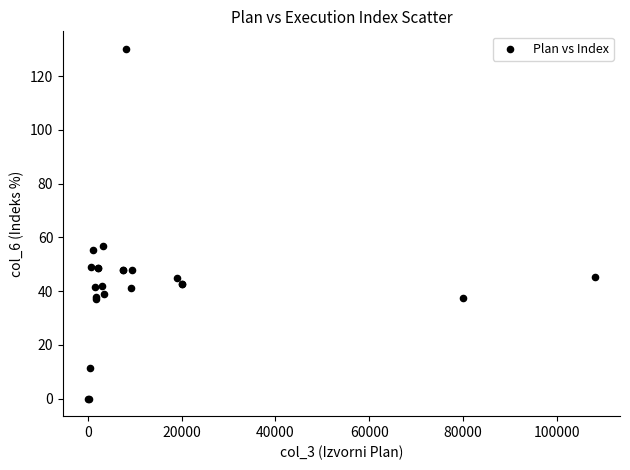

What Y value in the scatter plot is closest to 65?

56.7